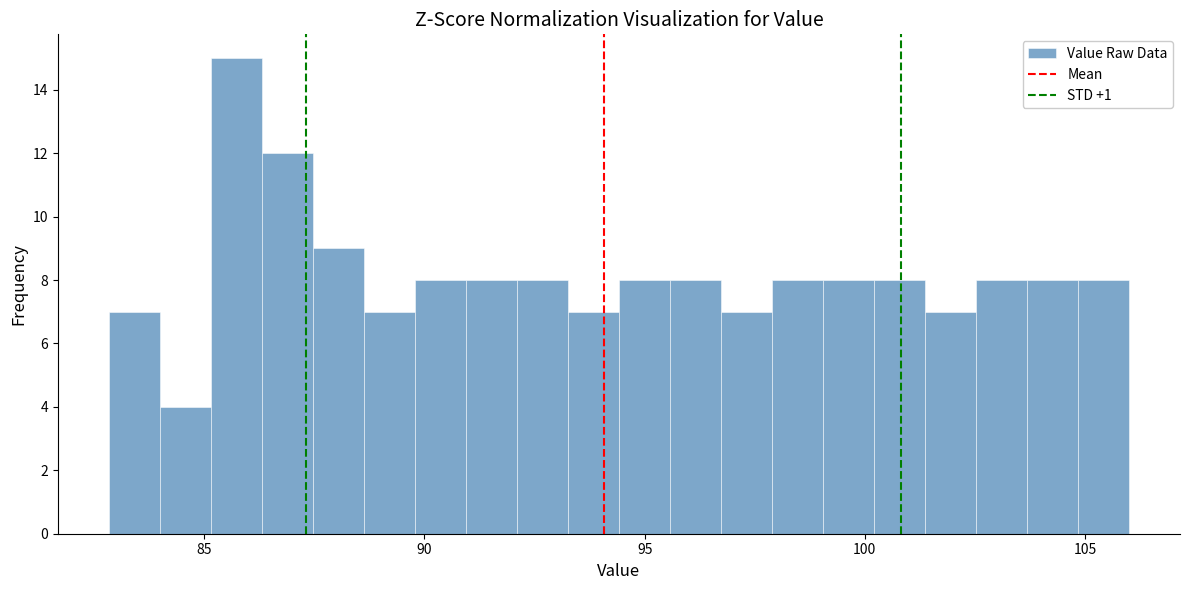

Around what value on the x-axis is the tallest bar? Give the approximate position of its centre, as read against the axis.

85.5